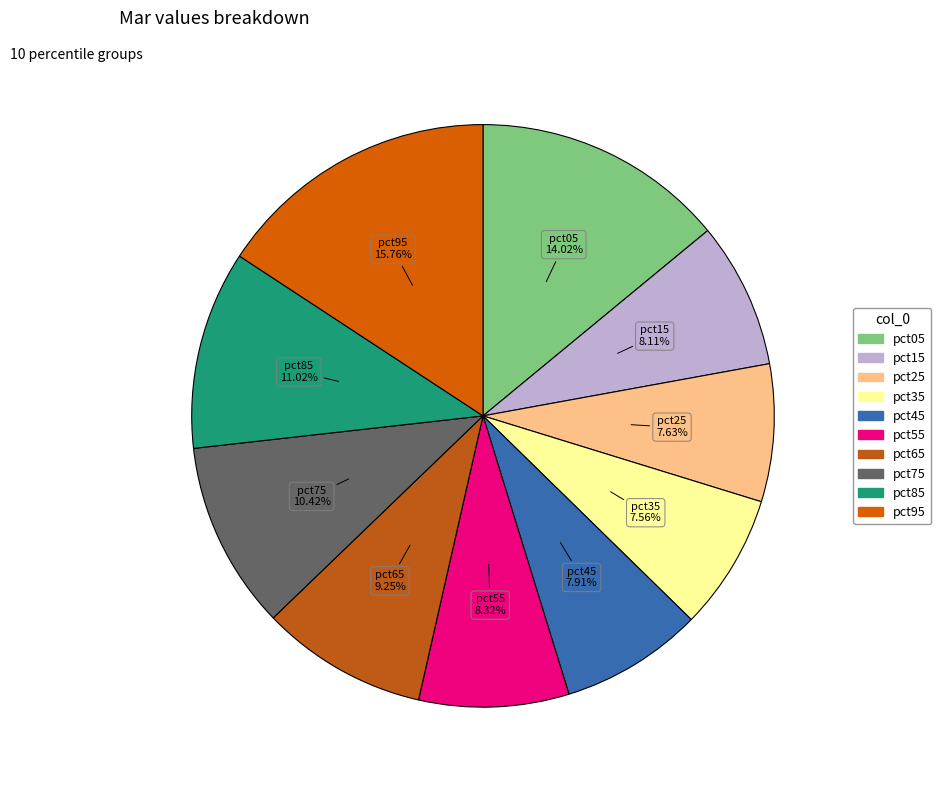

Which has a higher value, pct75 or pct25?

pct75